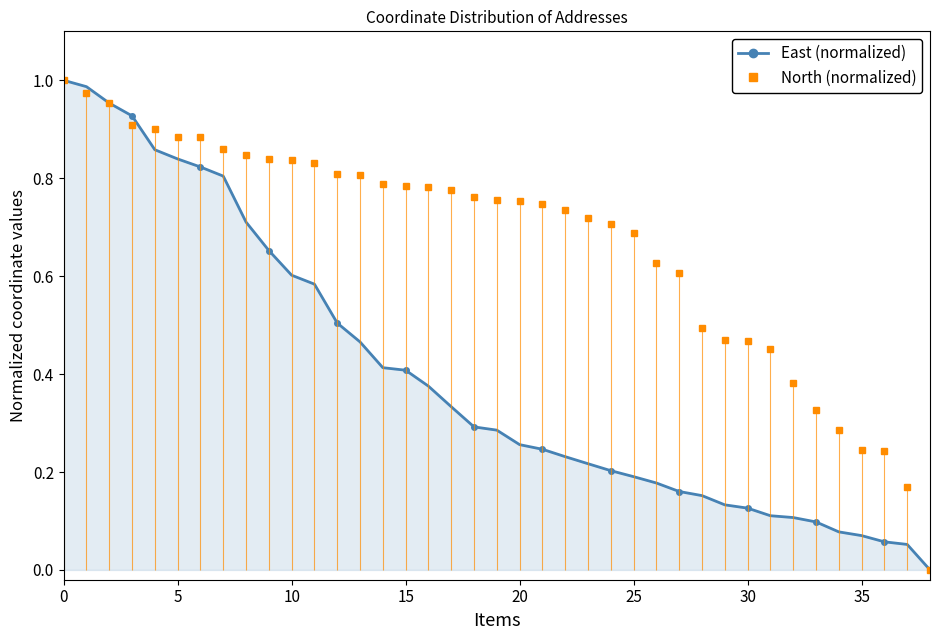

Rank the series at 29 from lowest to highest value.

East (normalized), North (normalized)